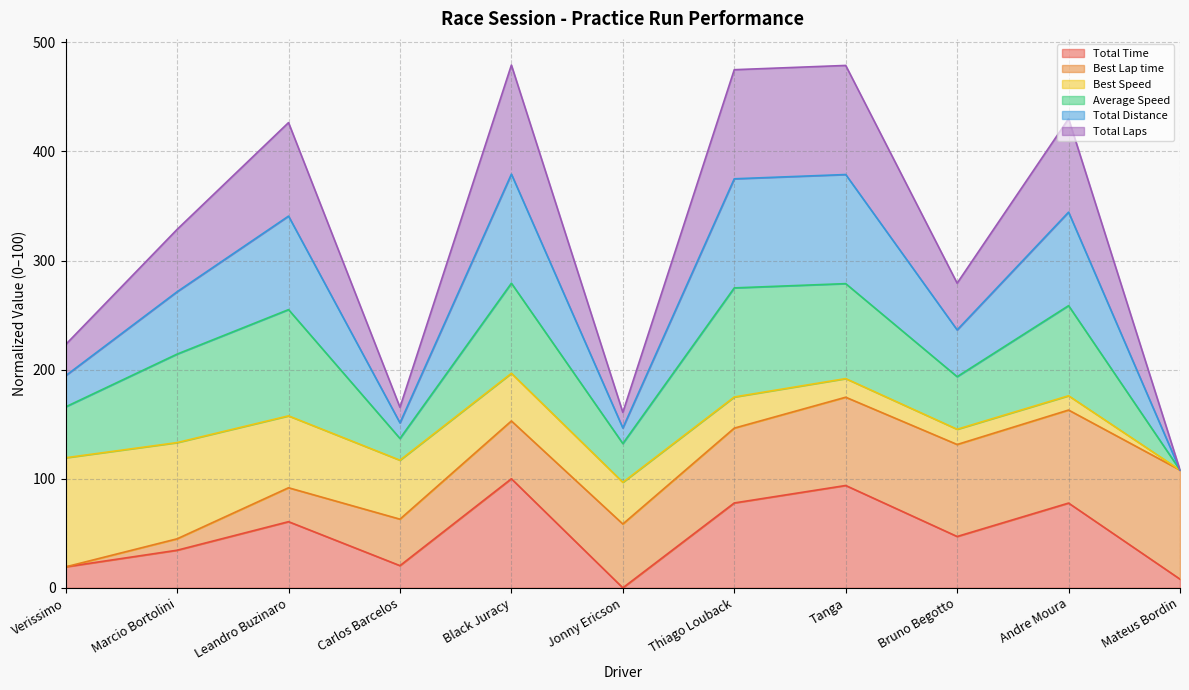

What is the average value of the Total Time series?

49.0